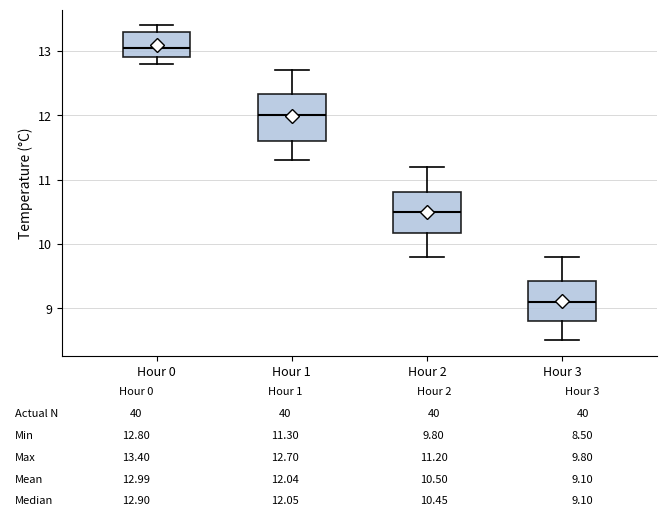

Which box's median line is the lowest?

Hour 3